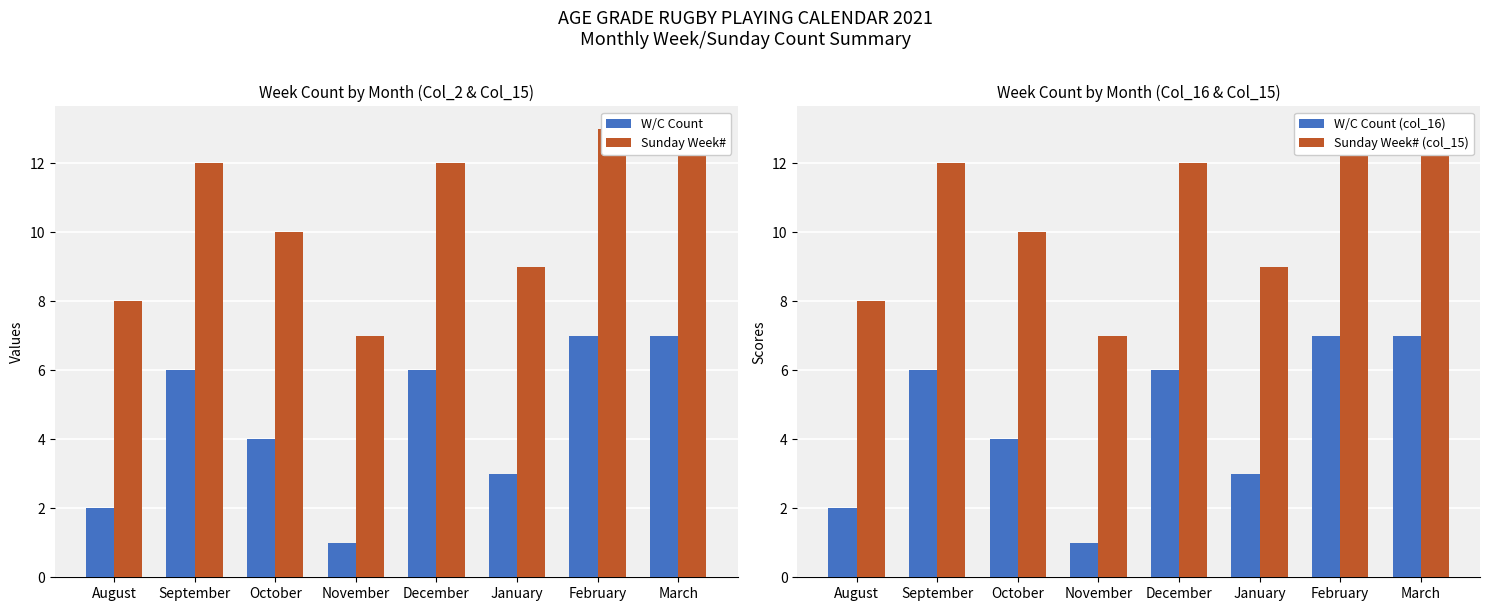

The W/C Count series shows 7 at March. True or false?

True